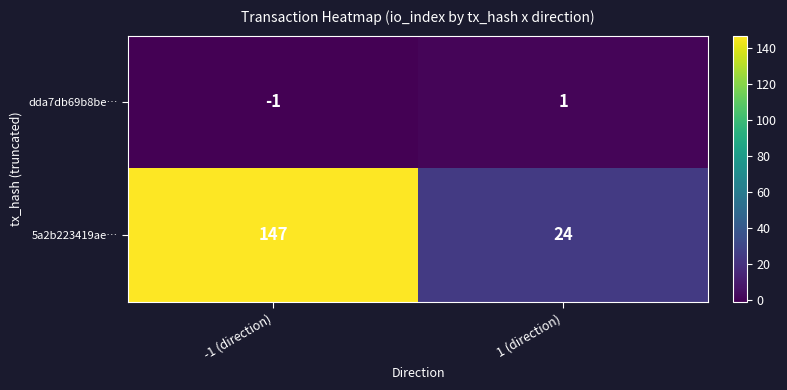

What is the difference between the highest and lowest values at 1 (direction)?

23